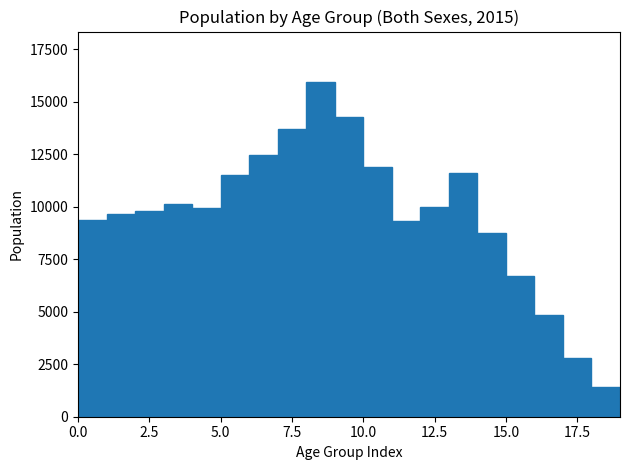

Around what value on the x-axis is the tallest bar? Give the approximate position of its centre, as read against the axis.

8.5